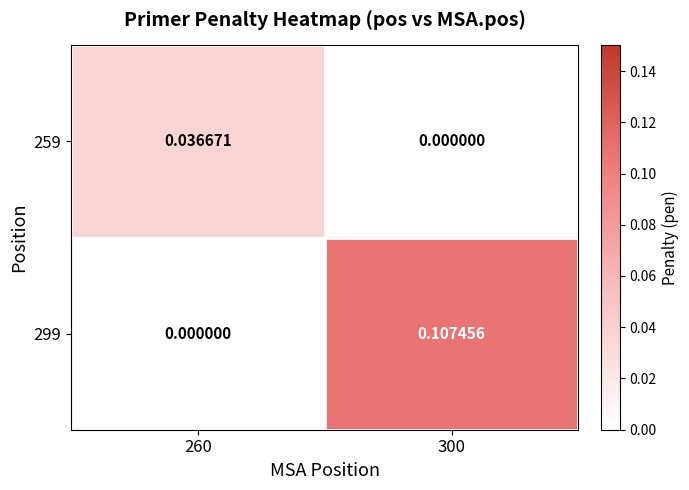

Is the value of 259 at 300 greater than the value of 299 at 300?

No